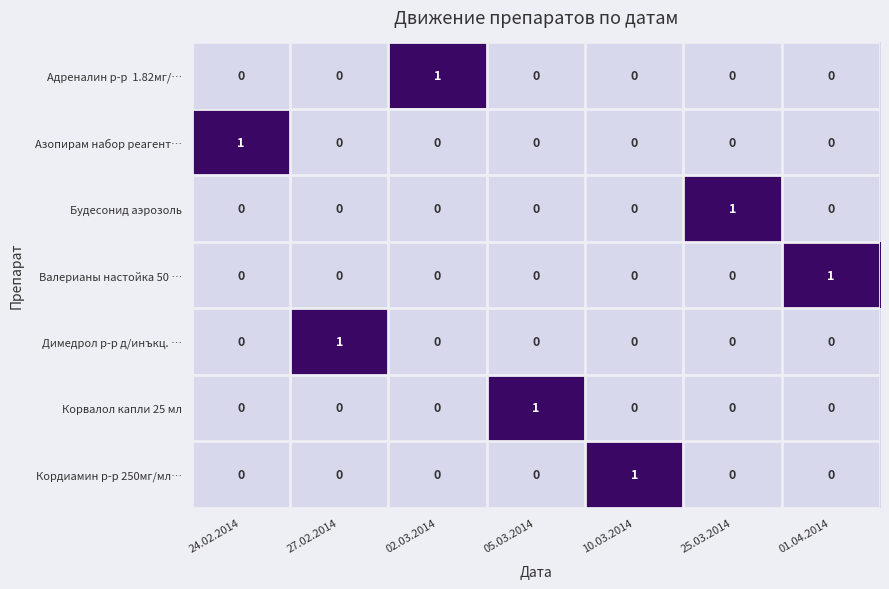

How many Димедрол р-р д/инъкц. … values are between 0 and 1?

7